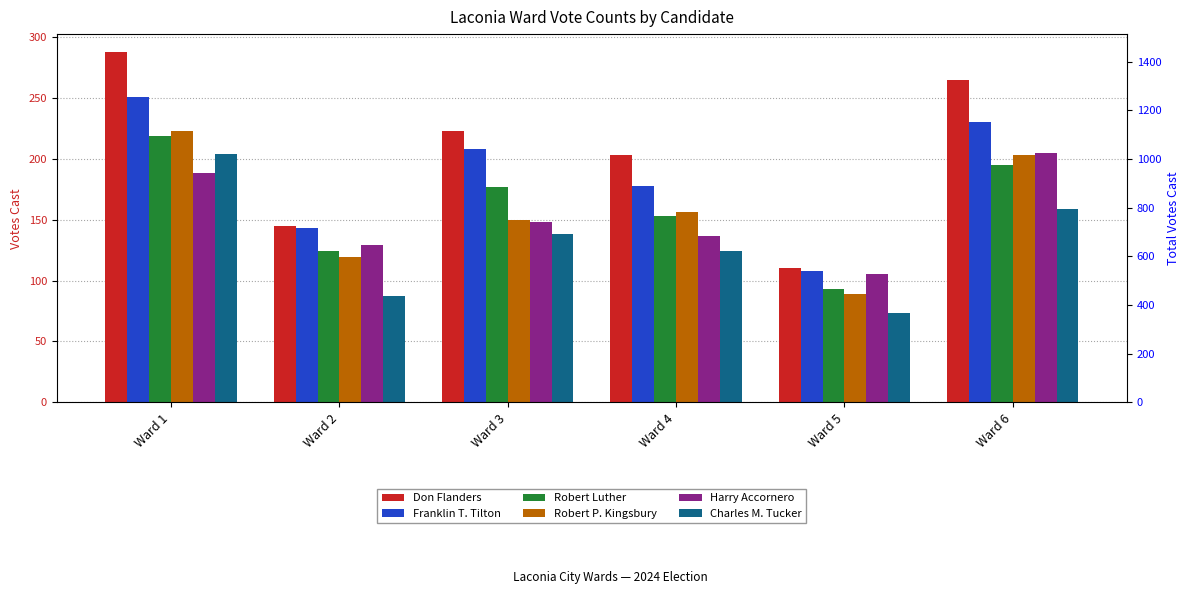

Which category has the lowest value in the Franklin T. Tilton series?

Ward 5